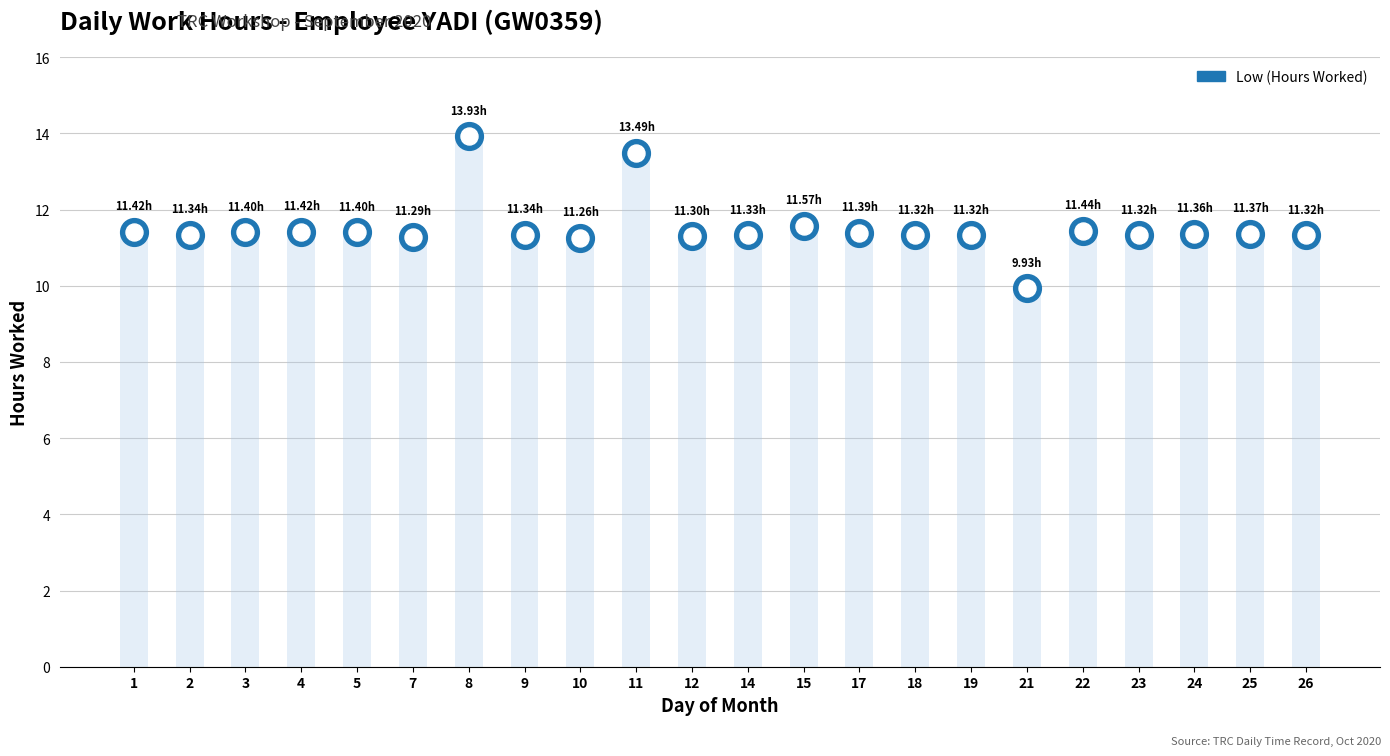

What is the change in value from 10 to 15?

+0.3